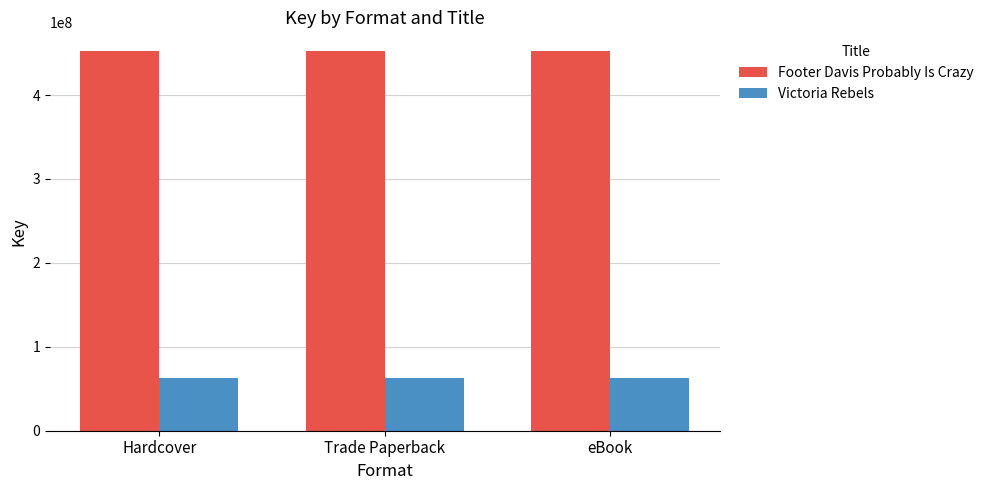

The value of Footer Davis Probably Is Crazy at Hardcover is 452186024. True or false?

True